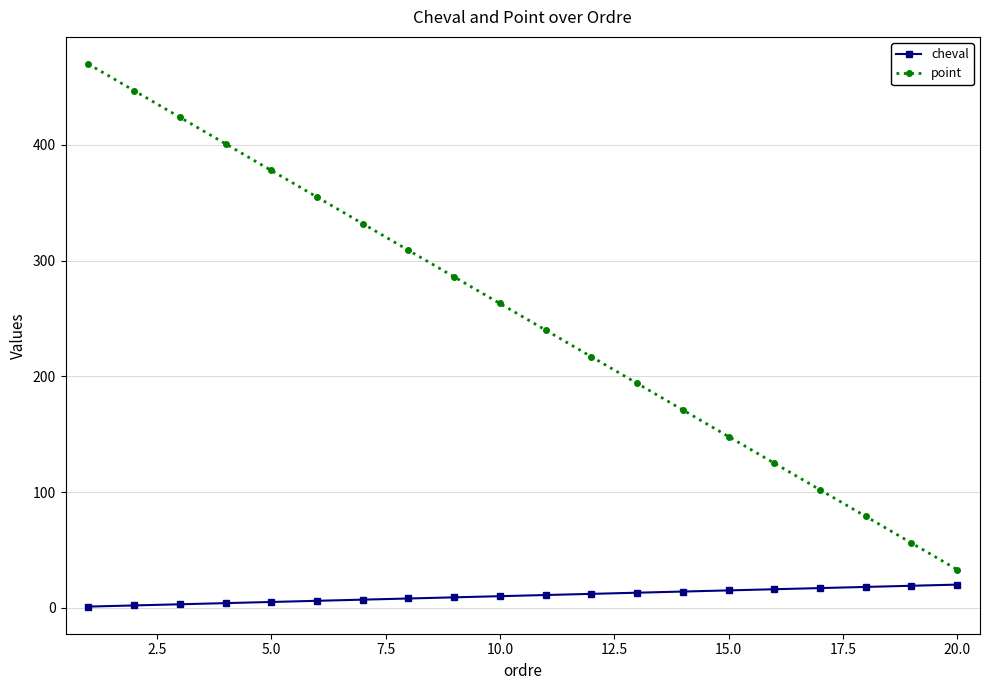

What is the maximum value shown in the chart?

470